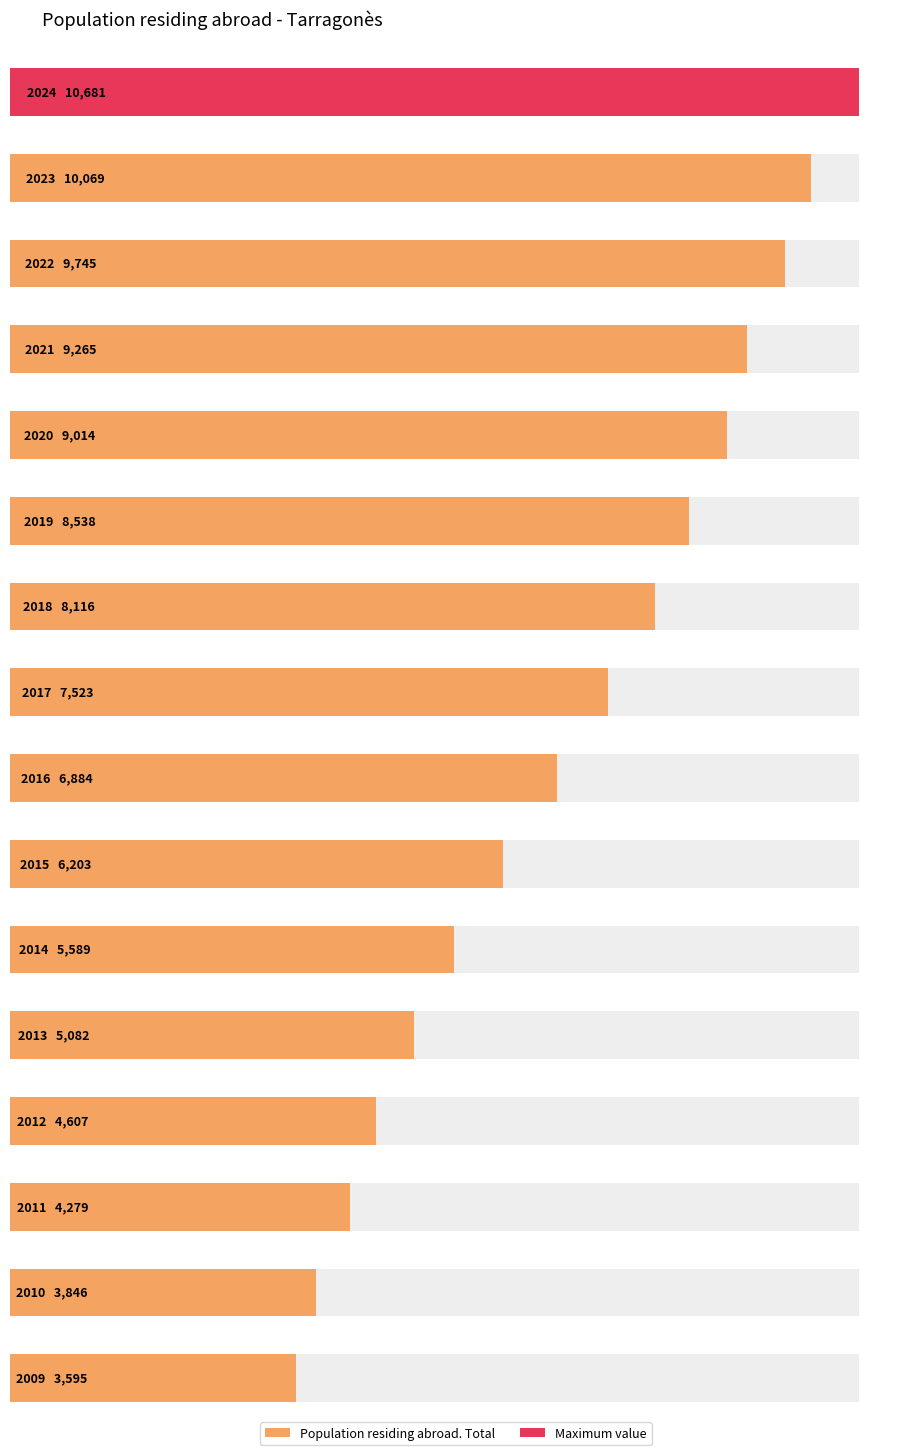

How many bars are there in total?

16